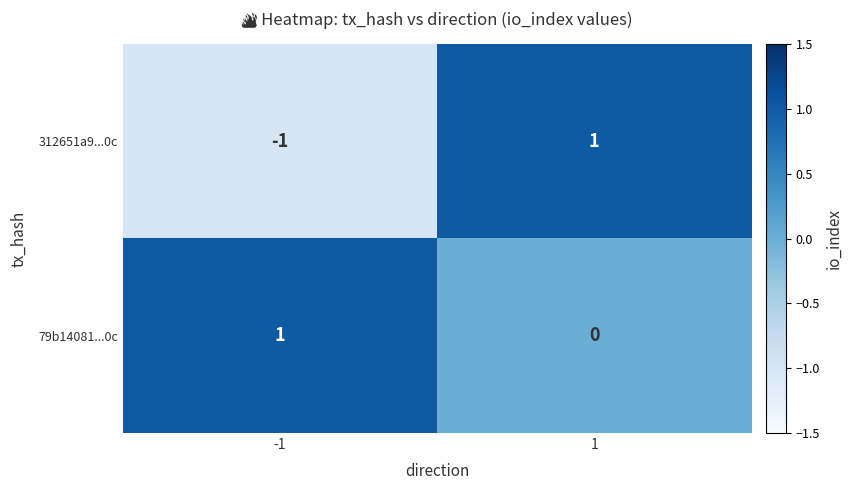

The 312651a9...0c series shows 0 at -1. True or false?

False